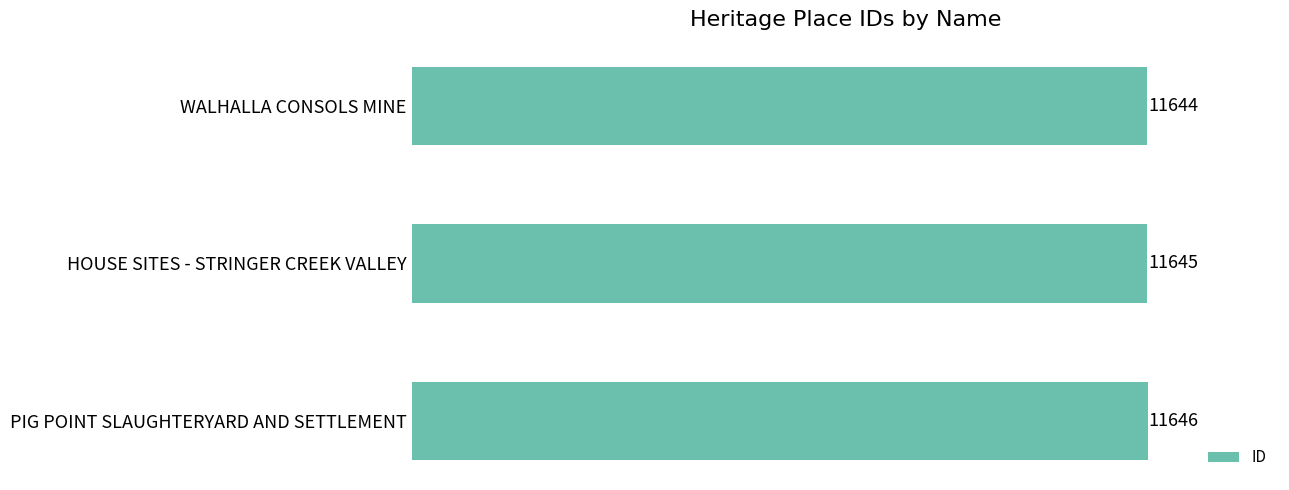

Rank the categories by value from lowest to highest.

WALHALLA CONSOLS MINE, HOUSE SITES - STRINGER CREEK VALLEY, PIG POINT SLAUGHTERYARD AND SETTLEMENT